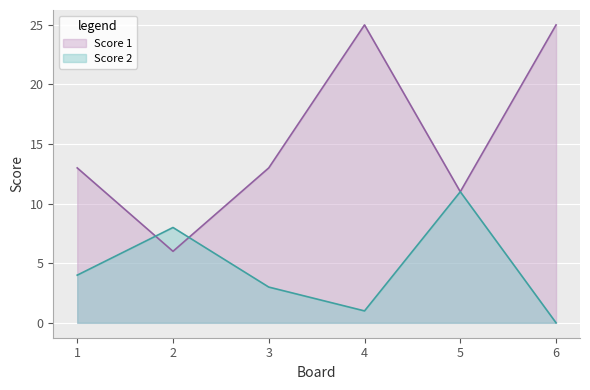

How many values in the Score 1 series exceed 13?

2